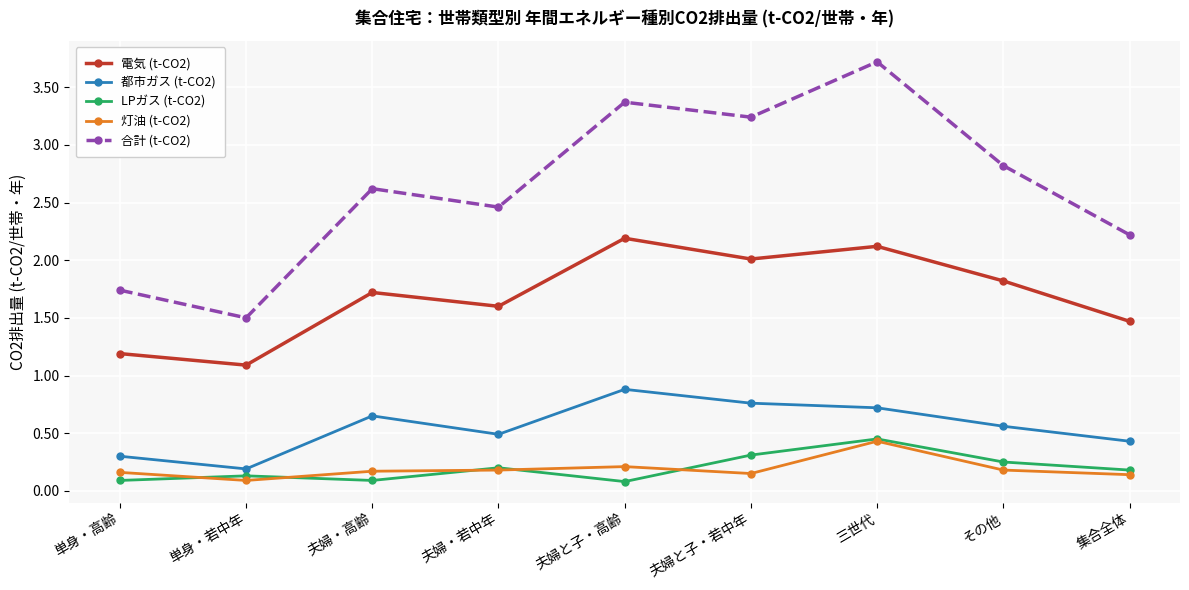

What is the sum of the 都市ガス (t-CO2) values at 夫婦と子・若中年 and 集合全体?

1.2